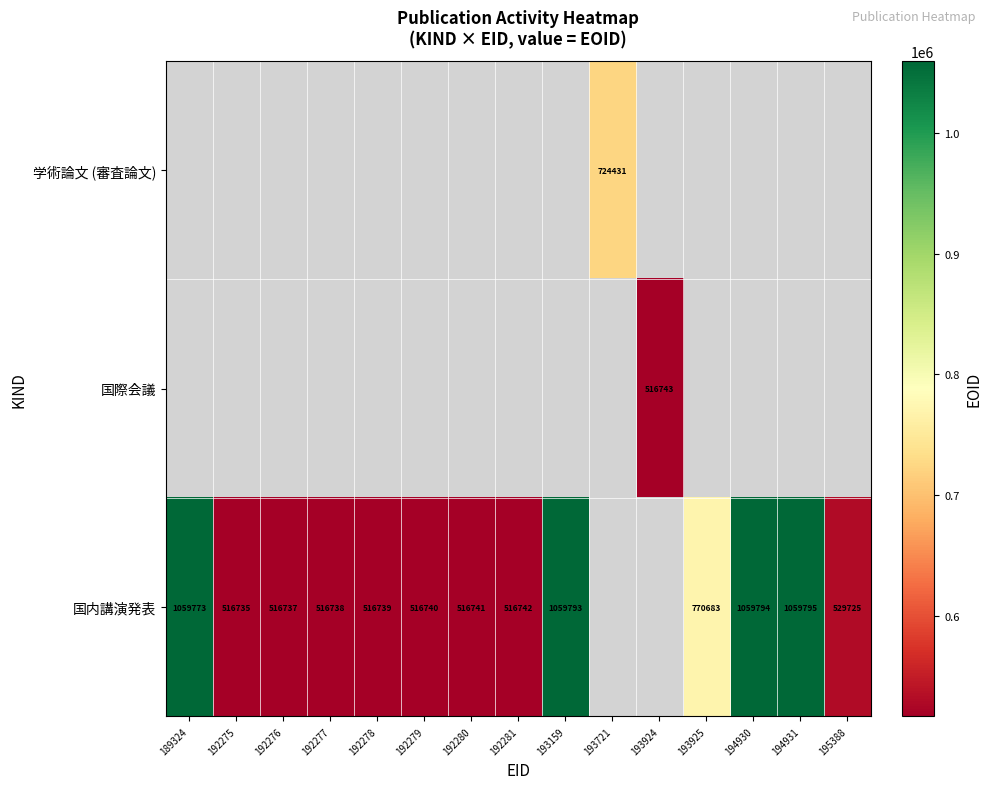

The value of 国内講演発表 at 192281 is 115018. True or false?

False